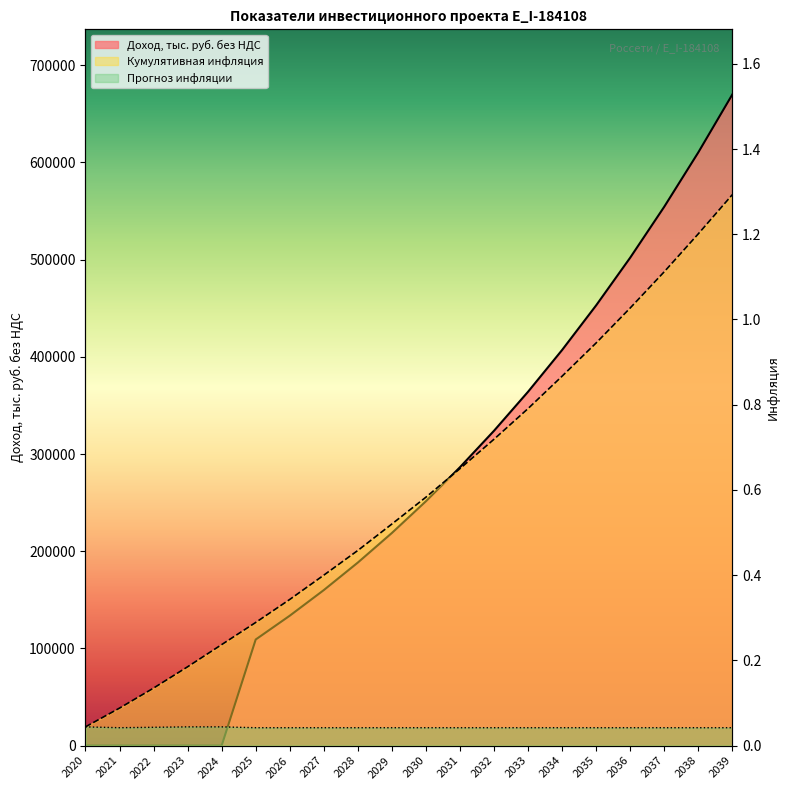

Is it true that Доход, тыс. руб. без НДС equals 342464.4 at 2022?

False